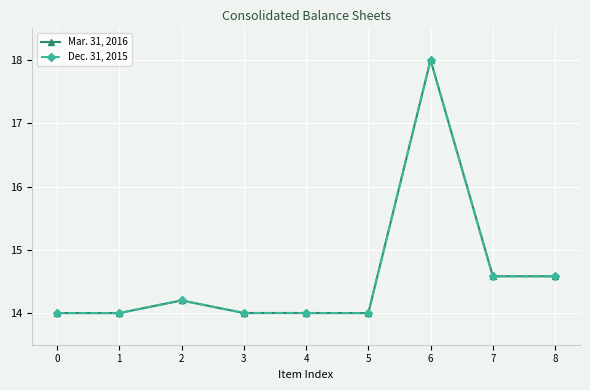

Is this an area chart (filled region under the line)?

No